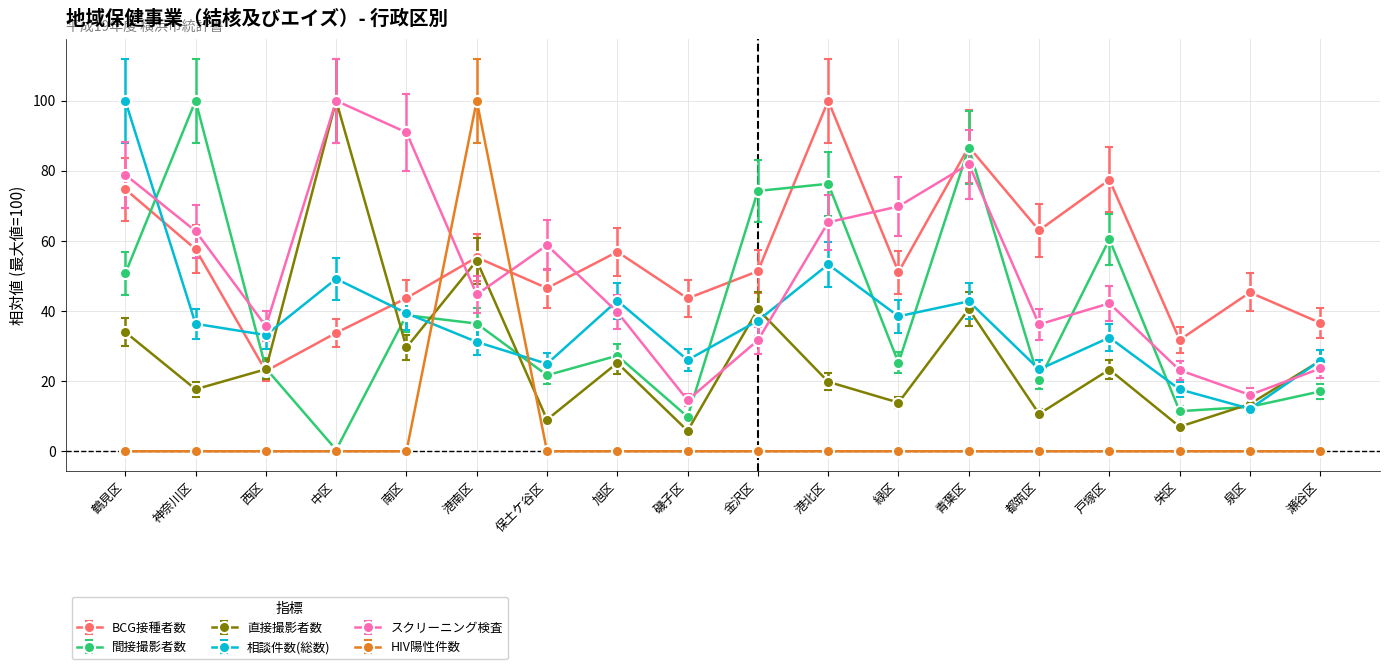

Which category has the highest value in the 直接撮影者数 series?

中区